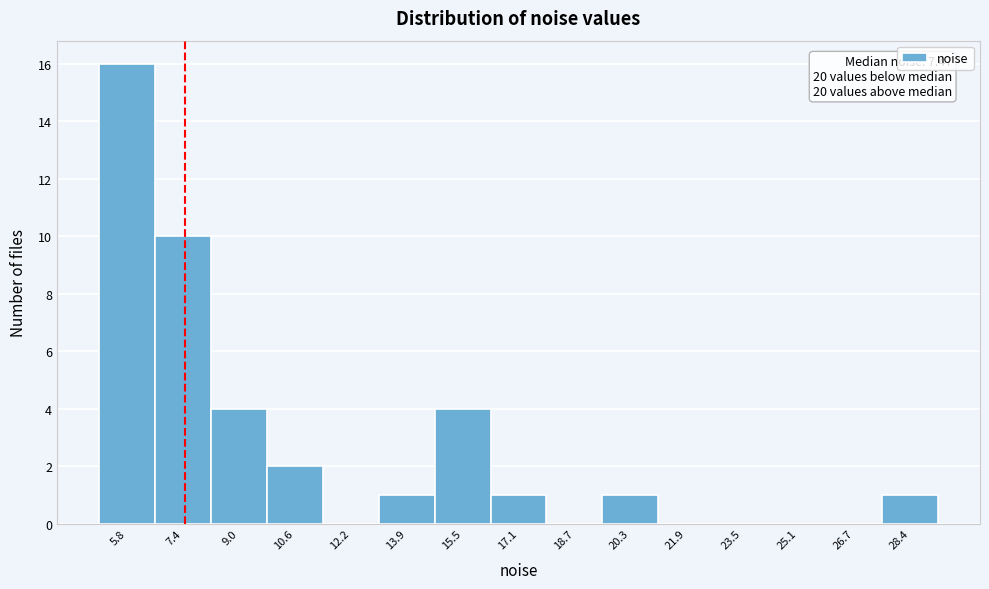

Which range on the x-axis has the tallest bar?

5.0 to 6.6